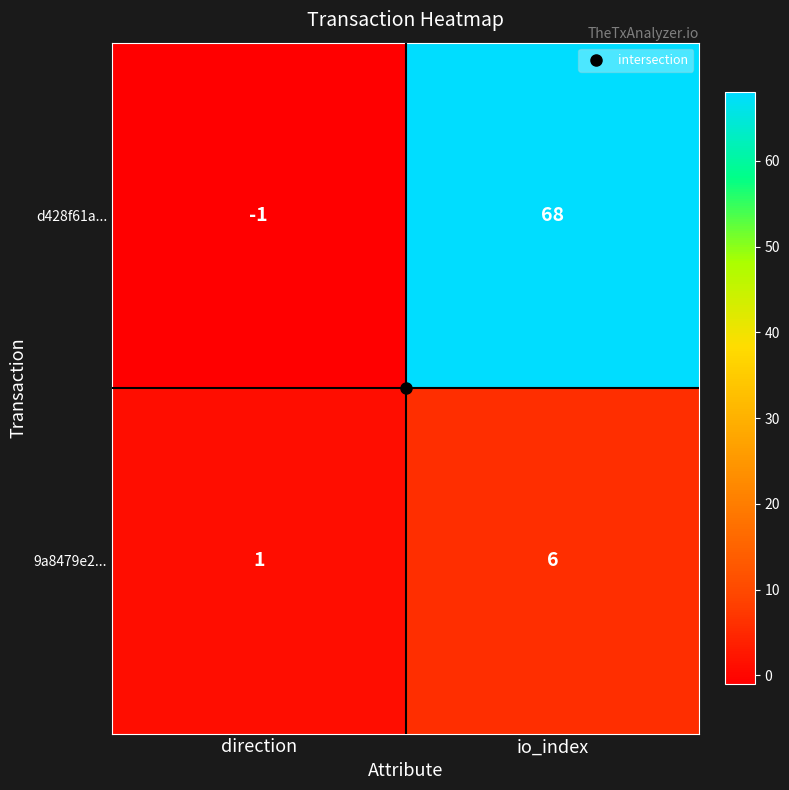

Rank the series by their average value, from highest to lowest.

d428f61a..., 9a8479e2...